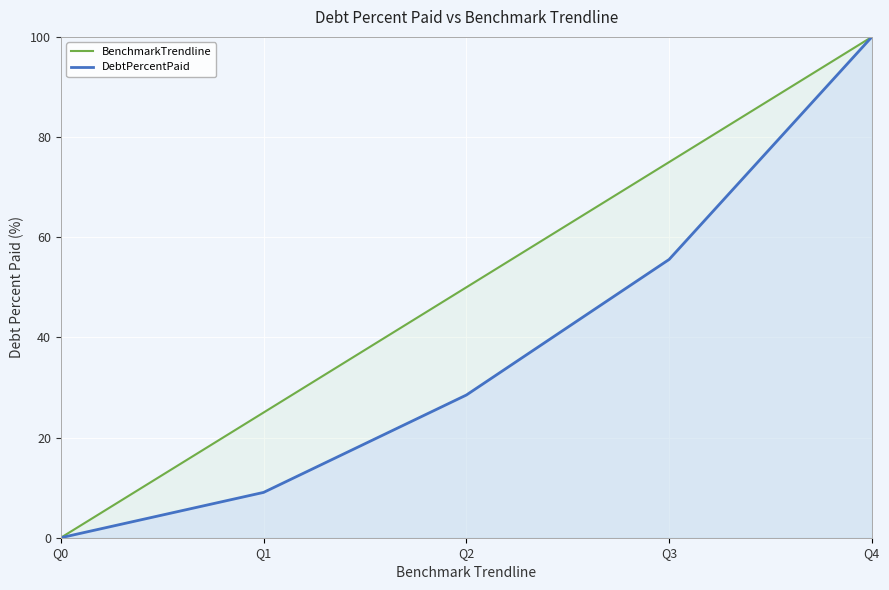

Which series has the largest range (max minus min)?

BenchmarkTrendline